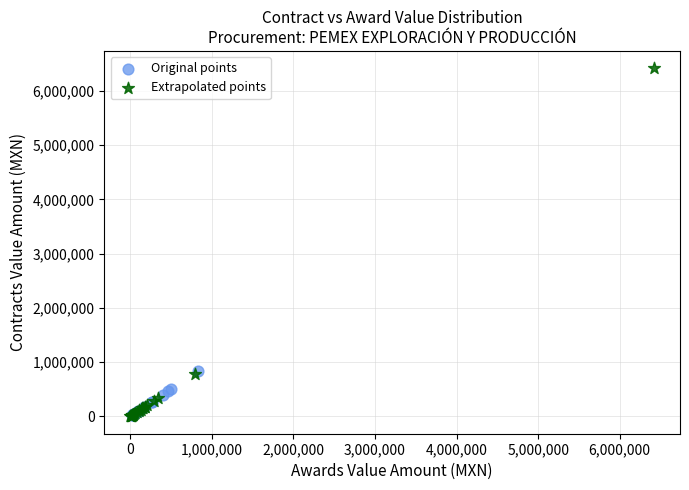

Which series contains the highest Y value?

Extrapolated points